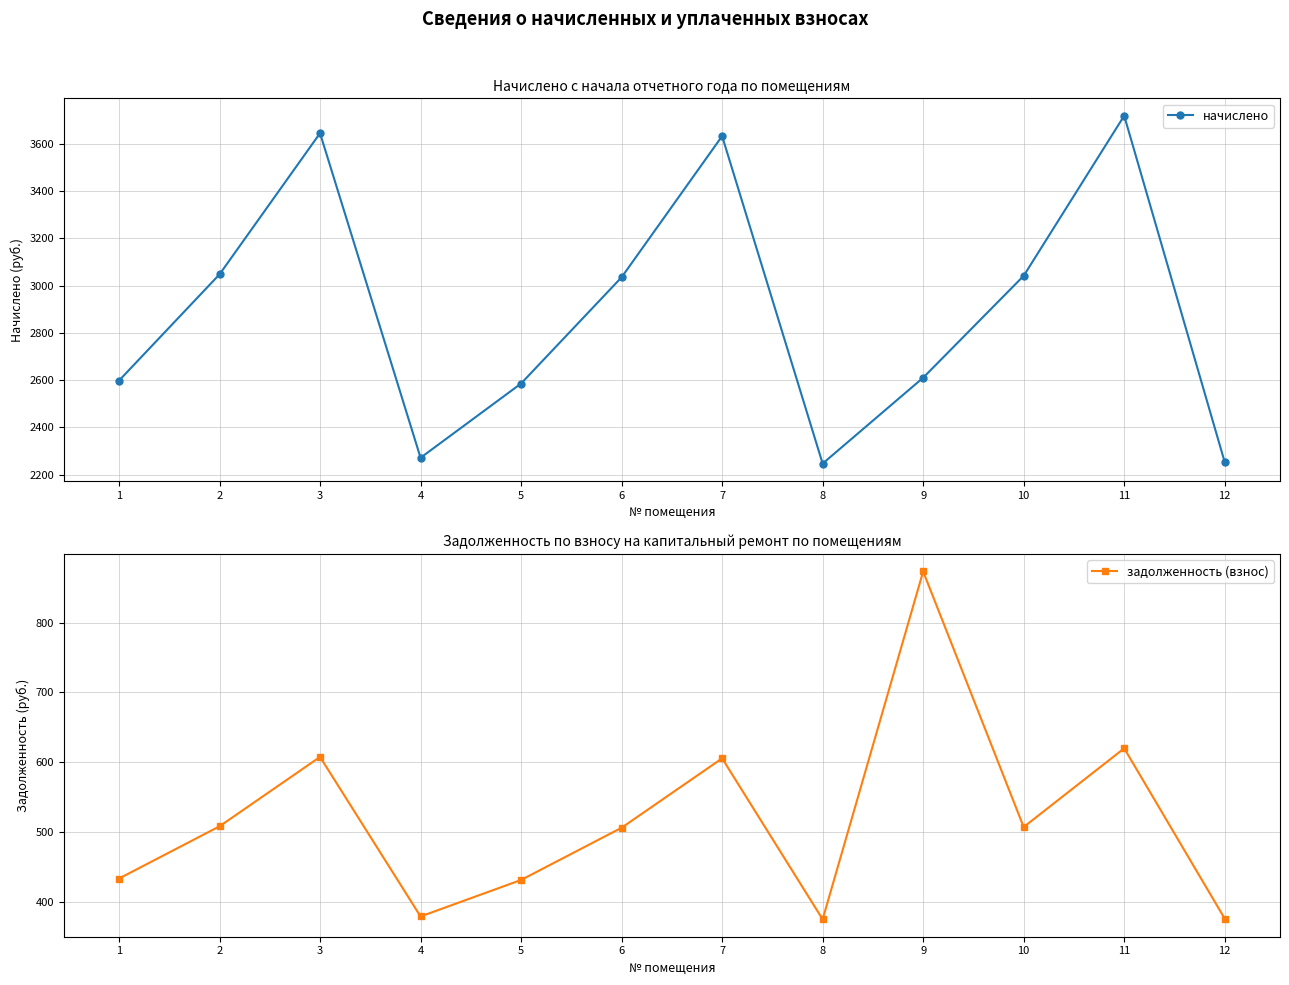

What is the greatest value displayed?

3718.2